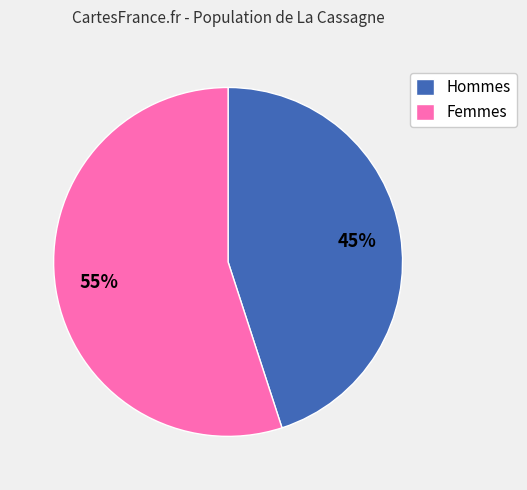

What percentage is the Femmes slice, to the nearest percent?

55%